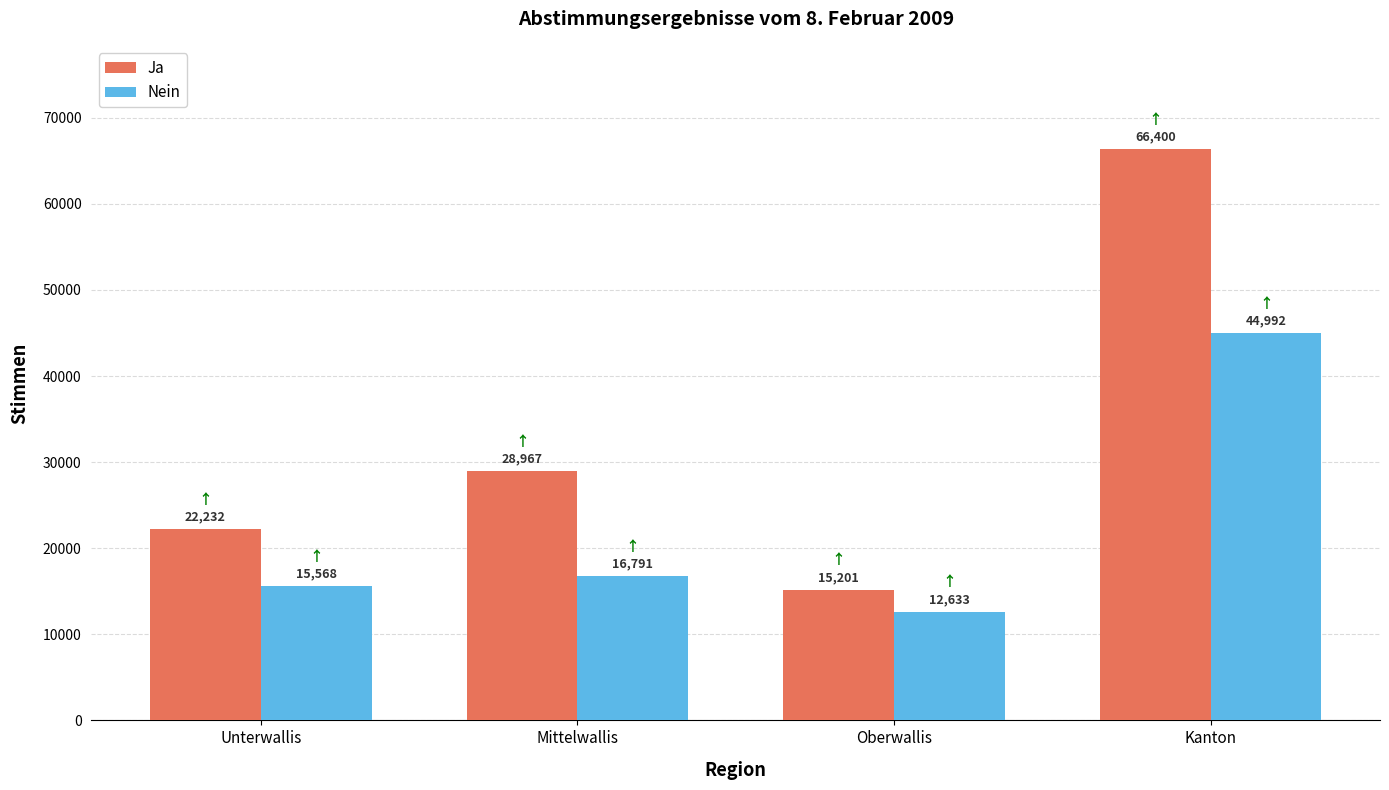

What is the highest value of the Ja series?

66400